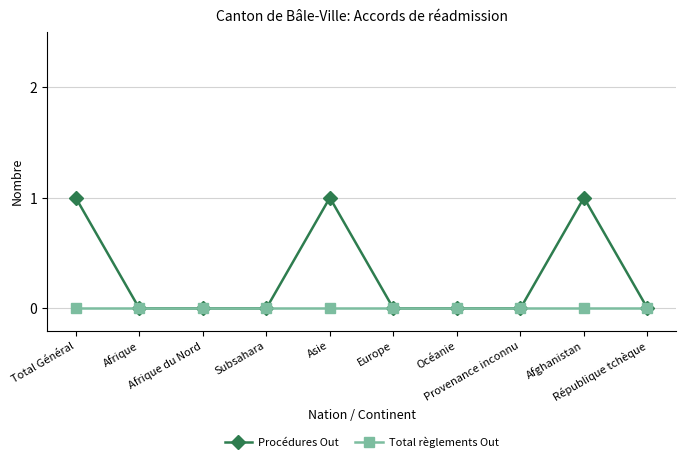

How many data points does each series have?

10